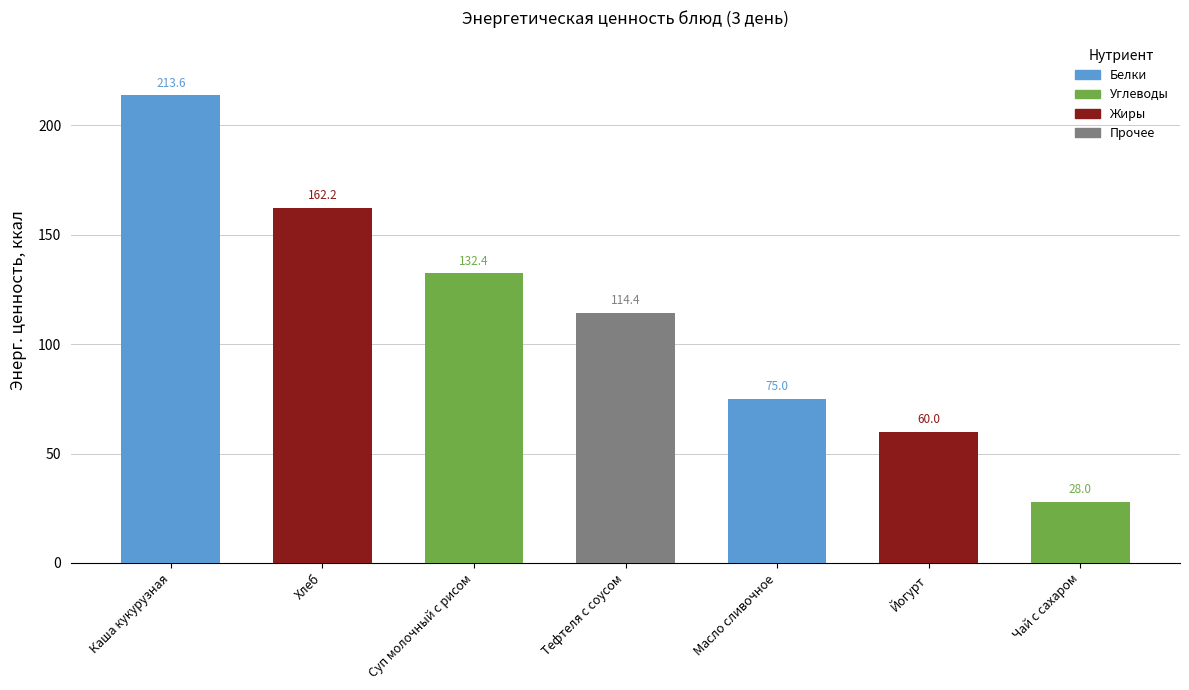

What is the sum of the values at Хлеб and Суп молочный с рисом?

294.6